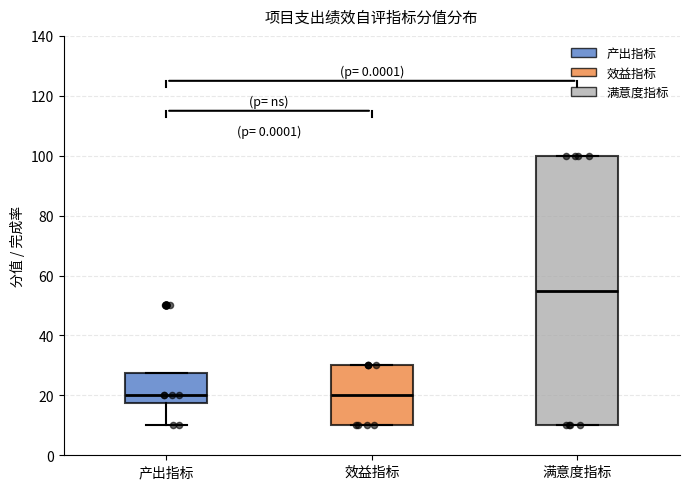

Comparing the boxes themselves (not the whiskers), which one is the tallest?

满意度指标